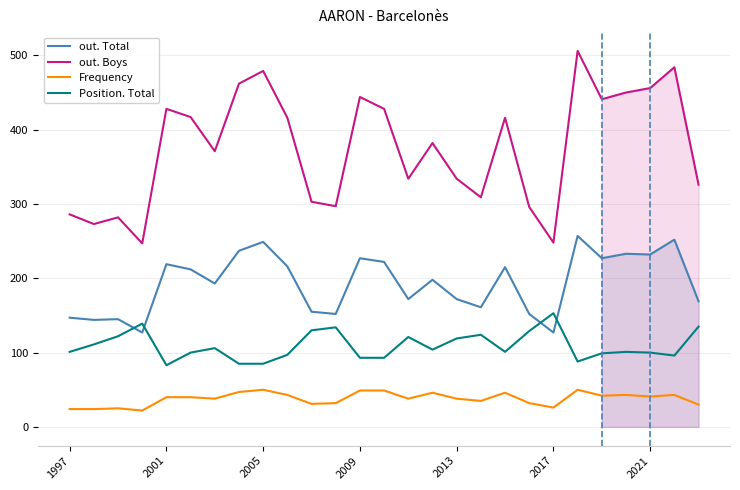

Which series has the widest spread of values?

out. Boys